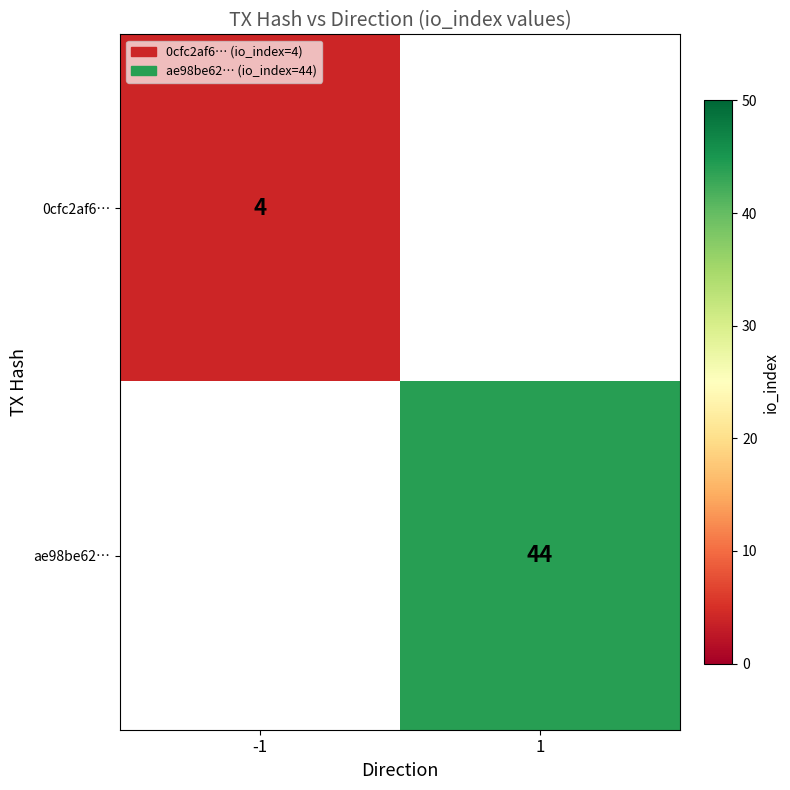

The ae98be62… series shows 58 at 1. True or false?

False